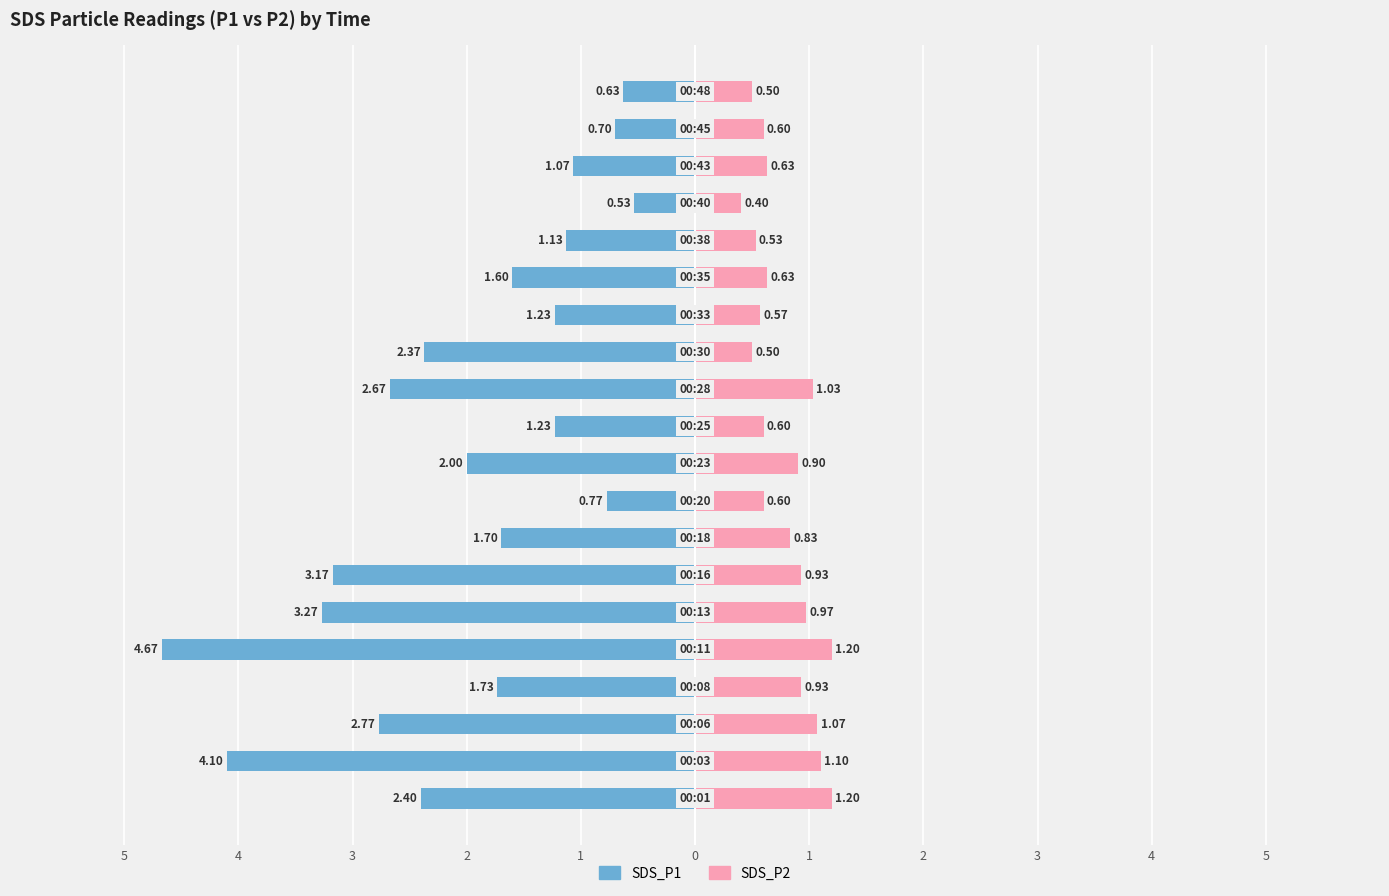

What is the difference between the second highest and second lowest values in the SDS_P2 series?

0.7